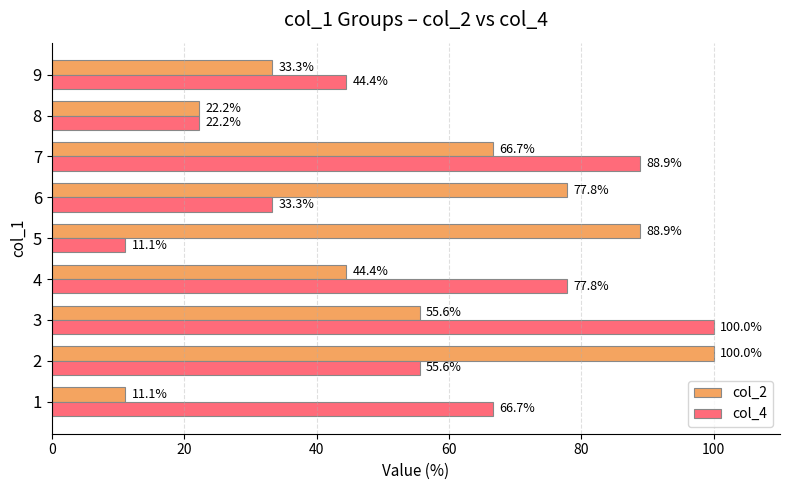

True or false: col_2 has a value of 7.6 at 1.

False